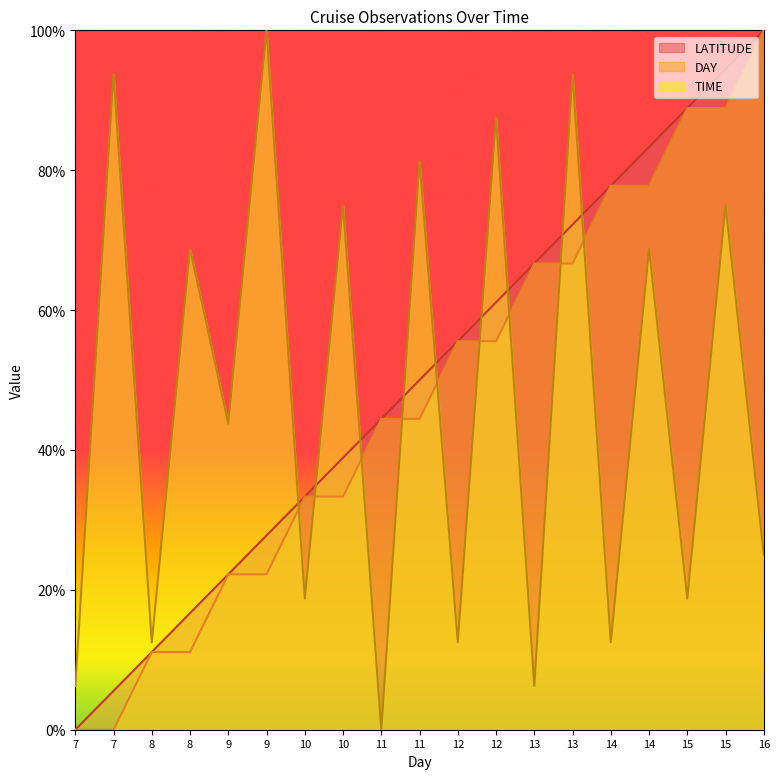

What is the difference between the DAY values at 10 and 7?

33.3